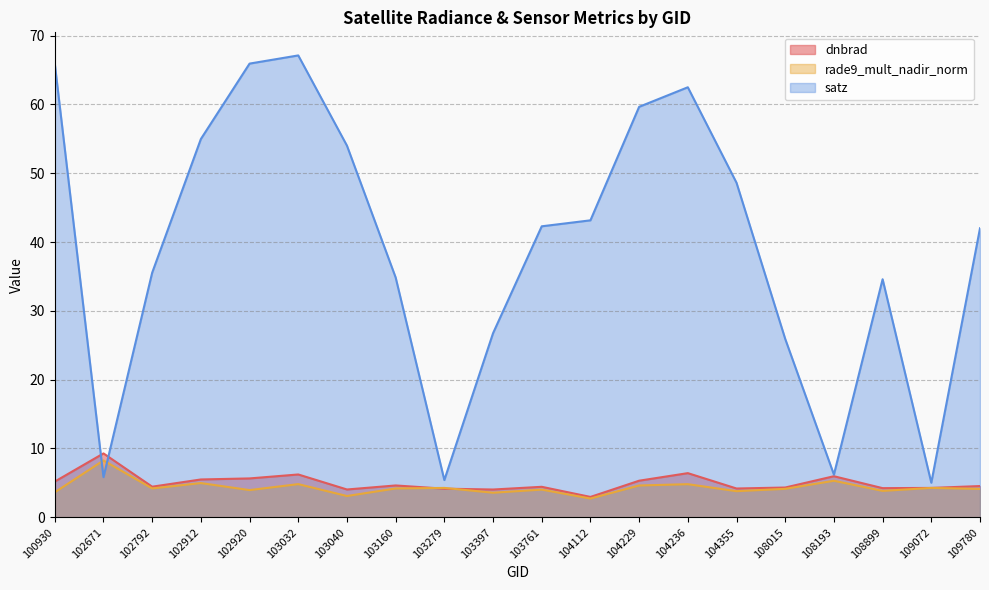

What is the total value across all series at 108193?

17.5